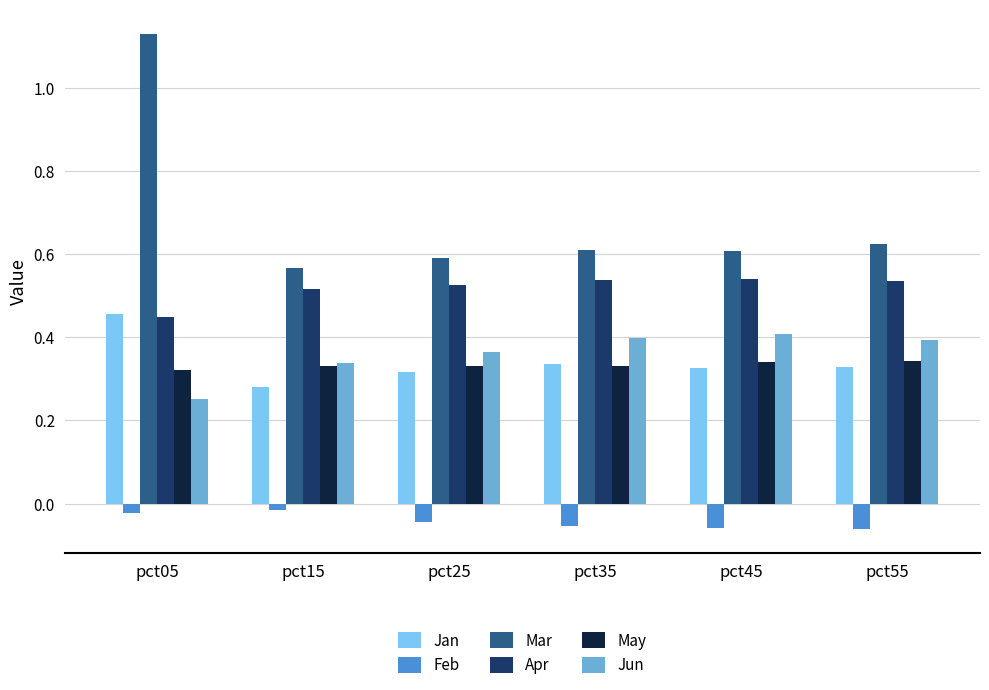

The value of Apr at pct05 is 0.4. True or false?

True